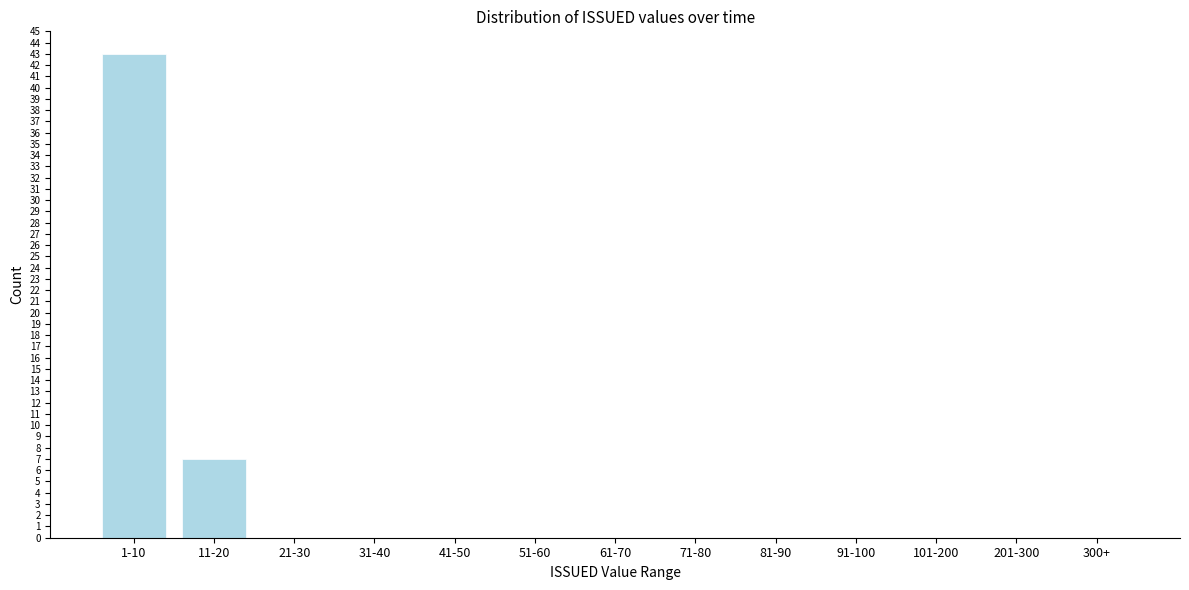

Reading right to left, what are all the values shown in this chart?

300+=0	201-300=0	101-200=0	91-100=0	81-90=0	71-80=0	61-70=0	51-60=0	41-50=0	31-40=0	21-30=0	11-20=7	1-10=43